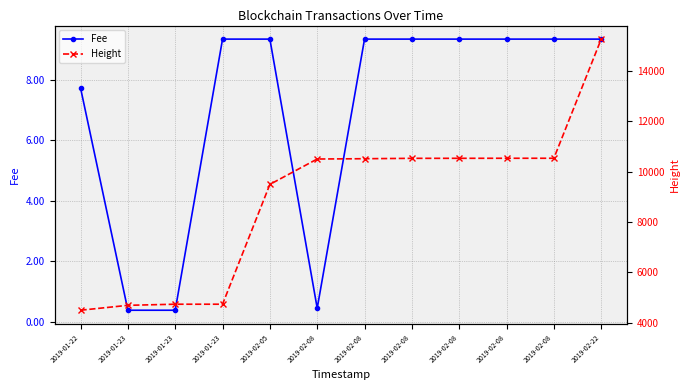

True or false: Height and Fee cross at least once.

False